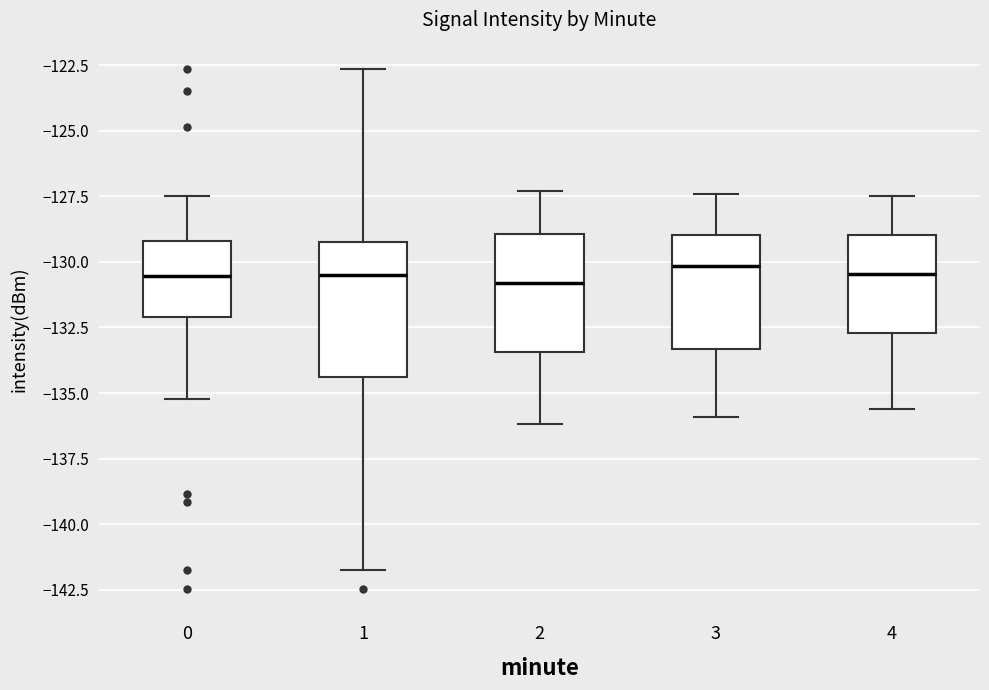

Where is the lower edge of the box at x = 4 on the y-axis? The values are not printed on the chart, so give them approximately, as read against the axis.

-132.5